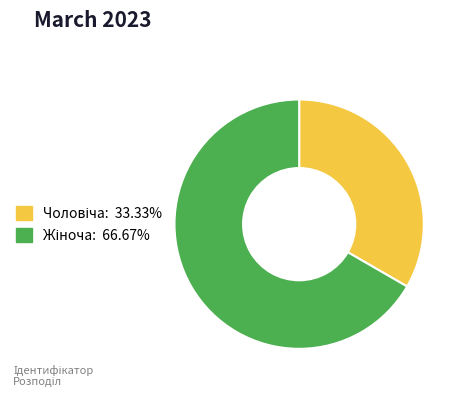

Is there a majority slice in this chart?

Yes